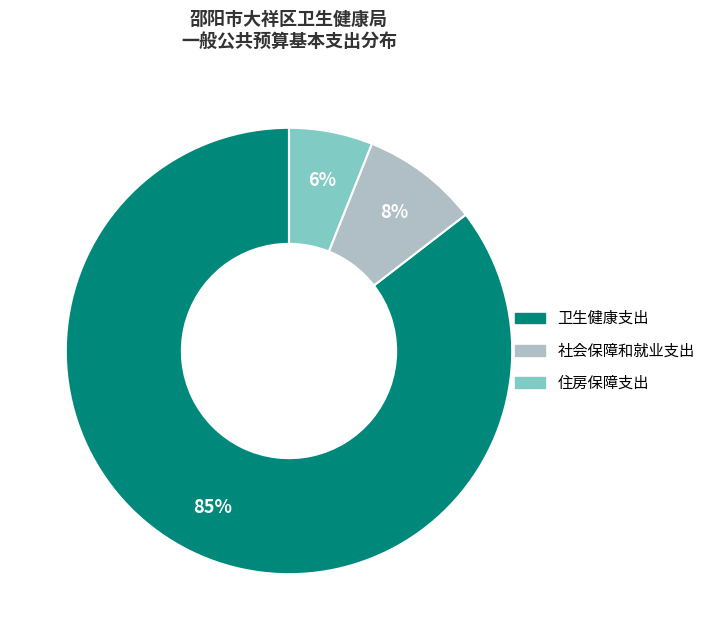

Which category has the biggest portion of the pie?

卫生健康支出